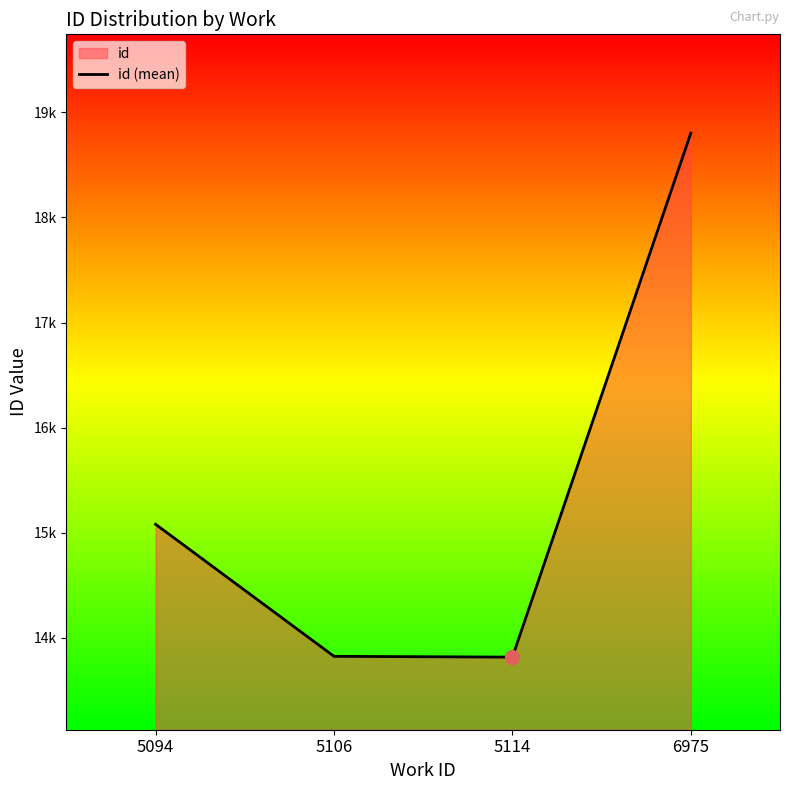

Which has a higher value, 6975 or 5106?

6975